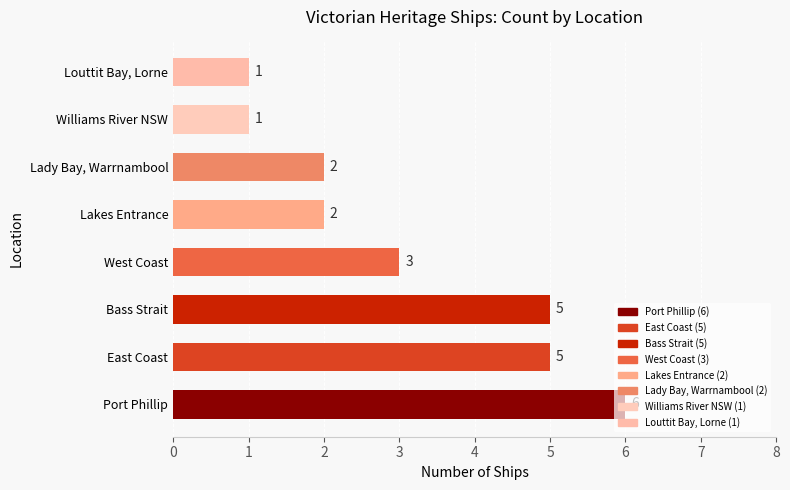

What is the greatest value displayed?

6